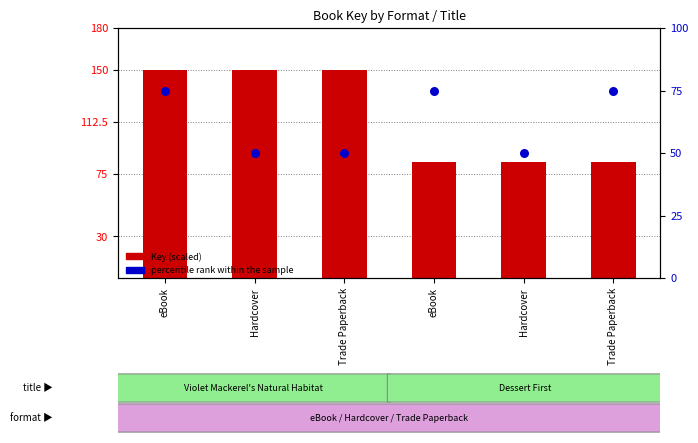

Which series has the largest total across all categories?

Key (scaled)